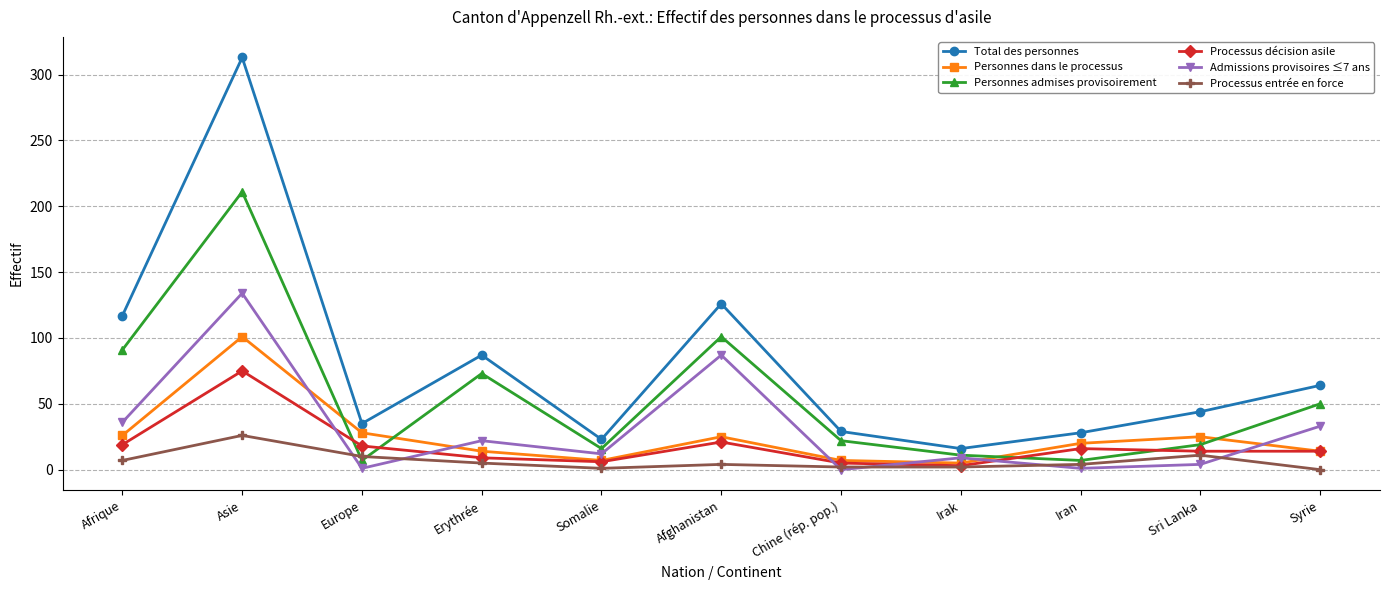

Is this an area chart (filled region under the line)?

No